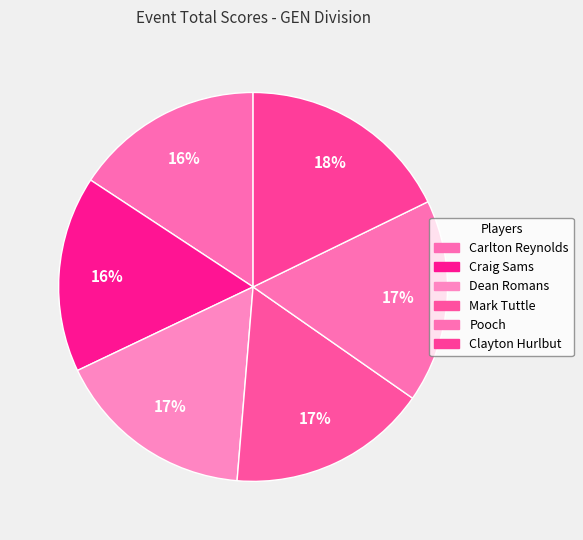

What percentage is the Carlton Reynolds slice, to the nearest percent?

16%